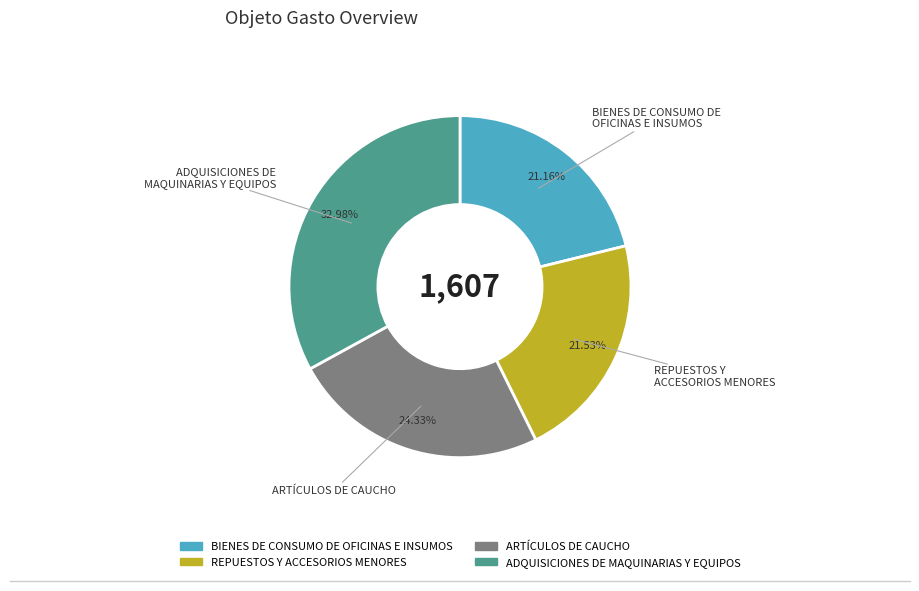

How many segments does this pie chart have?

4